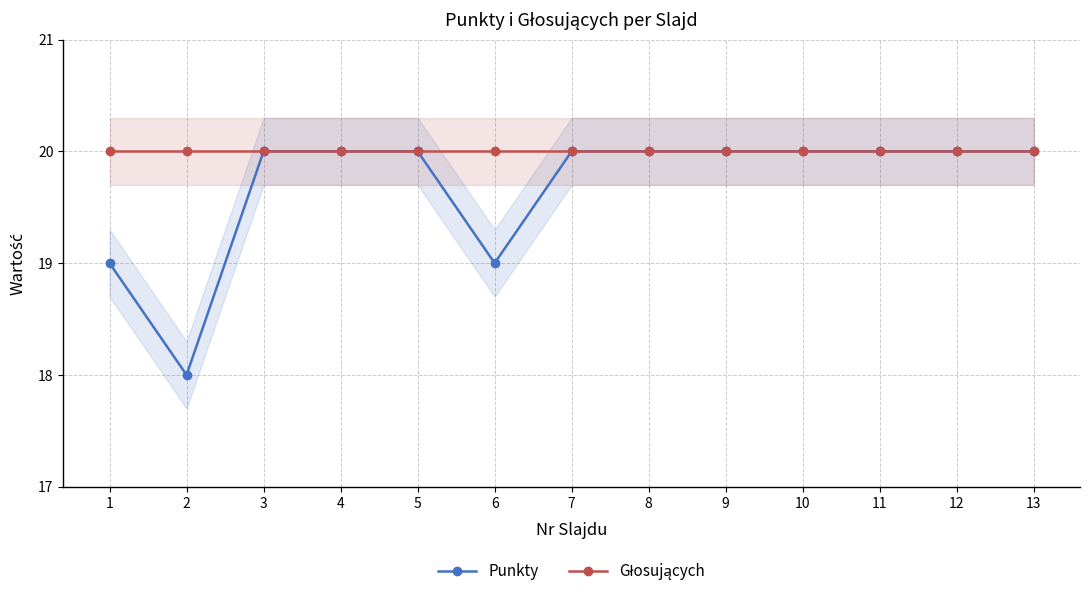

Is this an area chart (filled region under the line)?

No